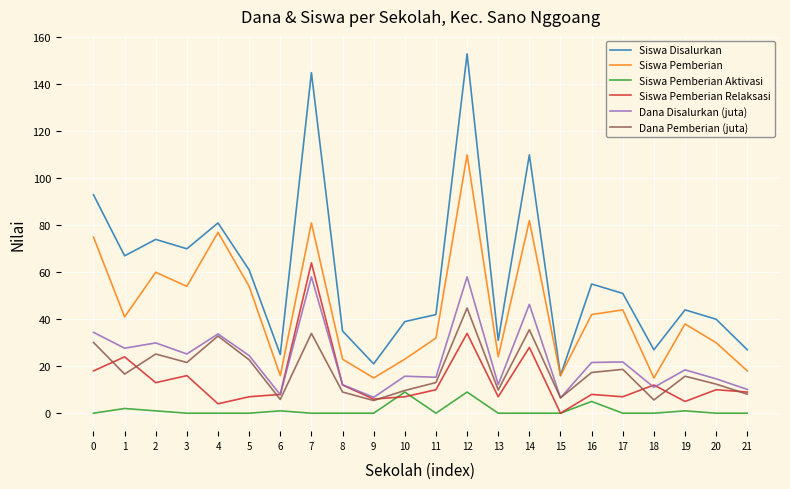

True or false: Siswa Pemberian and Siswa Pemberian Relaksasi cross at least once.

False